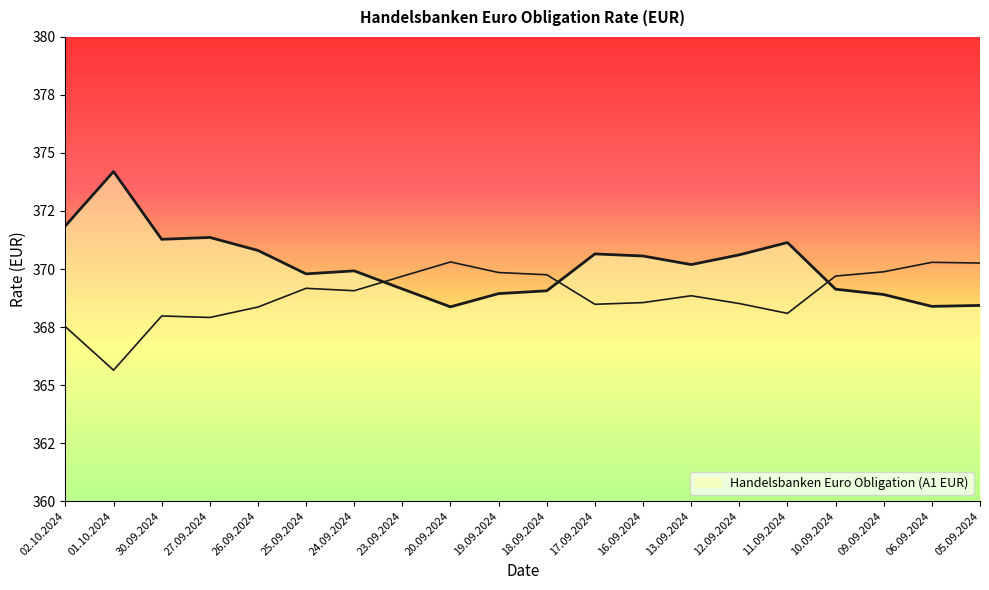

Does the chart have visible grid lines?

No